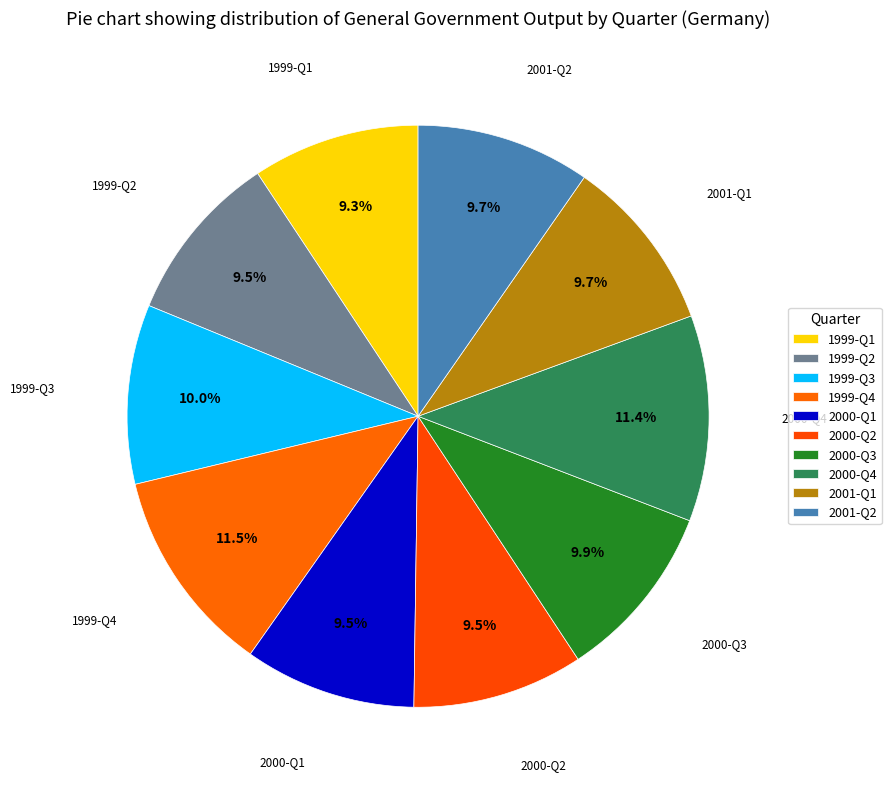

Combined, do 1999-Q3 and 2000-Q2 account for over 50%?

No